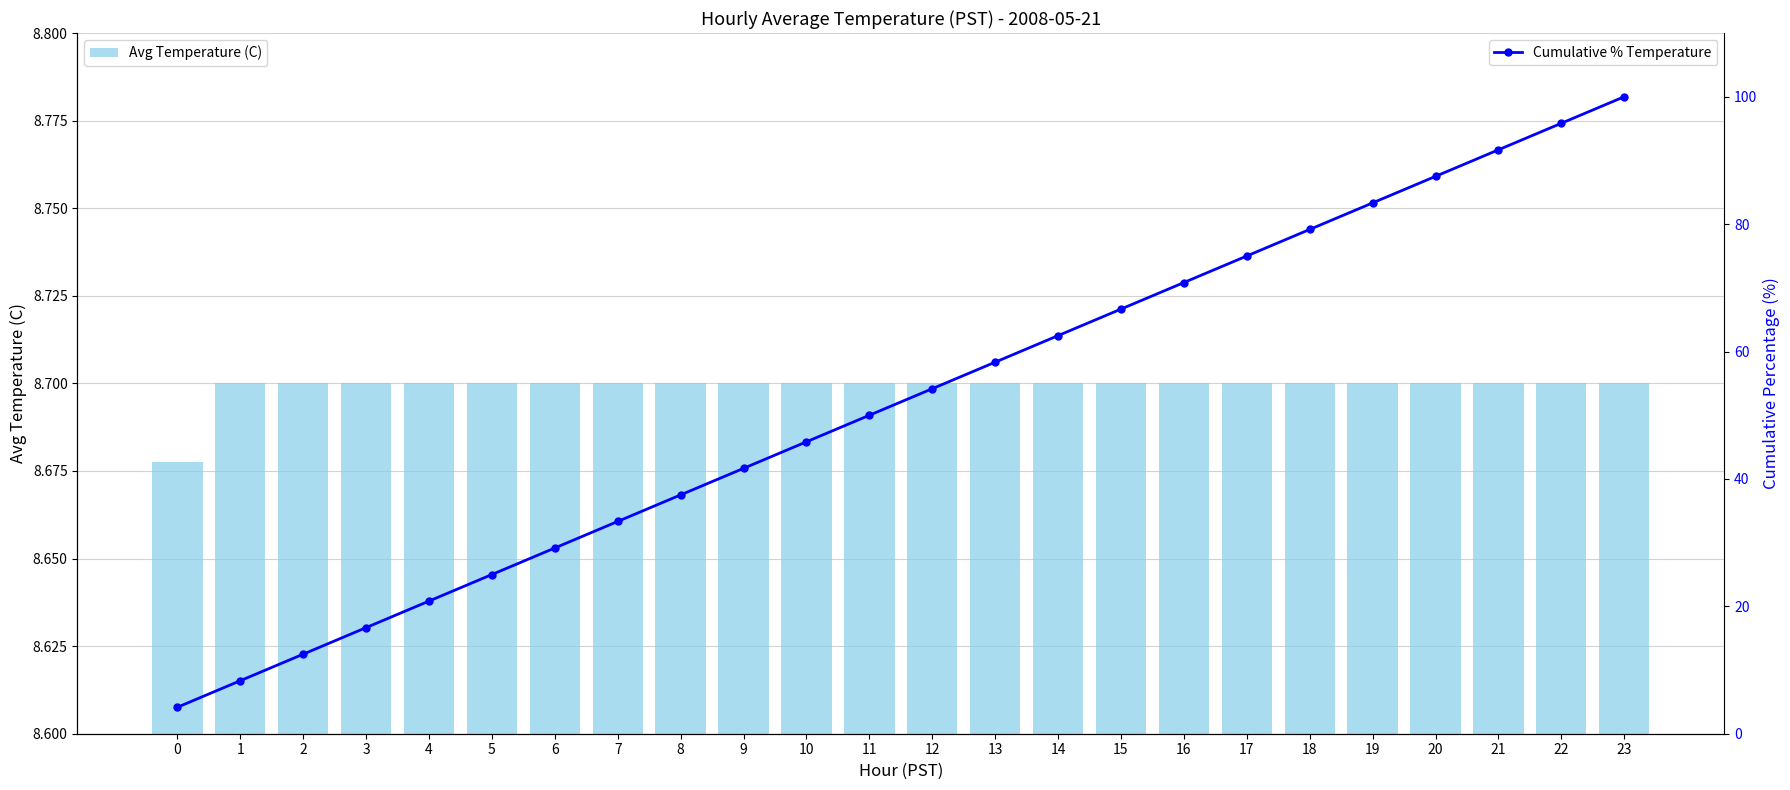

At which category is the sum across all series the highest?

23